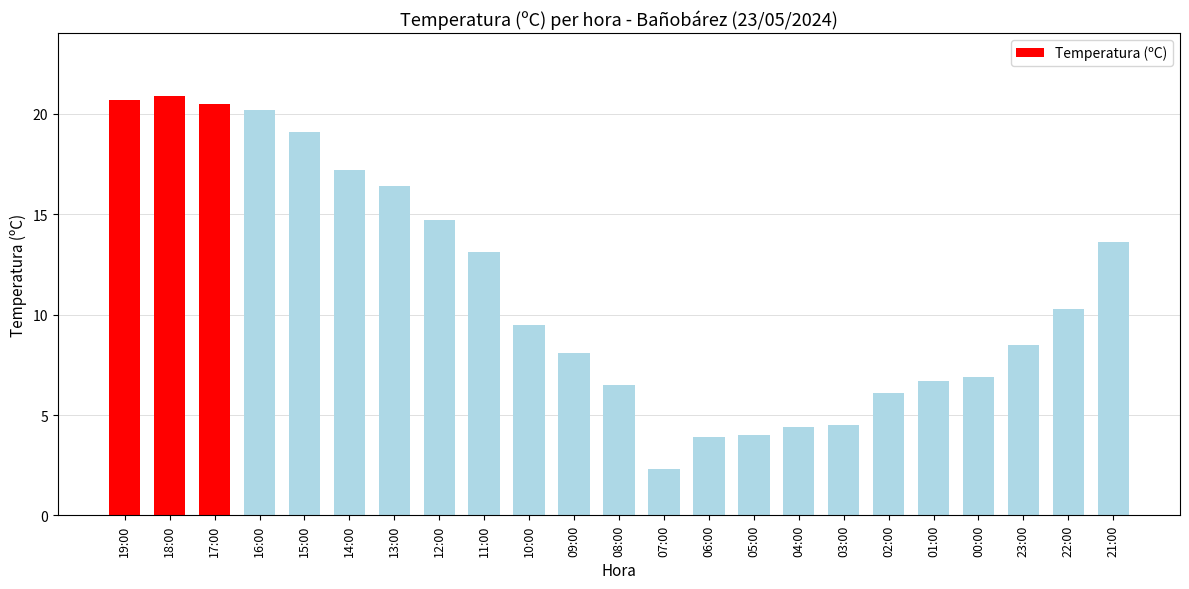

Reading left to right, extract all data points from this chart.

19:00=20.7	18:00=20.9	17:00=20.5	16:00=20.2	15:00=19.1	14:00=17.2	13:00=16.4	12:00=14.7	11:00=13.1	10:00=9.5	09:00=8.1	08:00=6.5	07:00=2.3	06:00=3.9	05:00=4.0	04:00=4.4	03:00=4.5	02:00=6.1	01:00=6.7	00:00=6.9	23:00=8.5	22:00=10.3	21:00=13.6